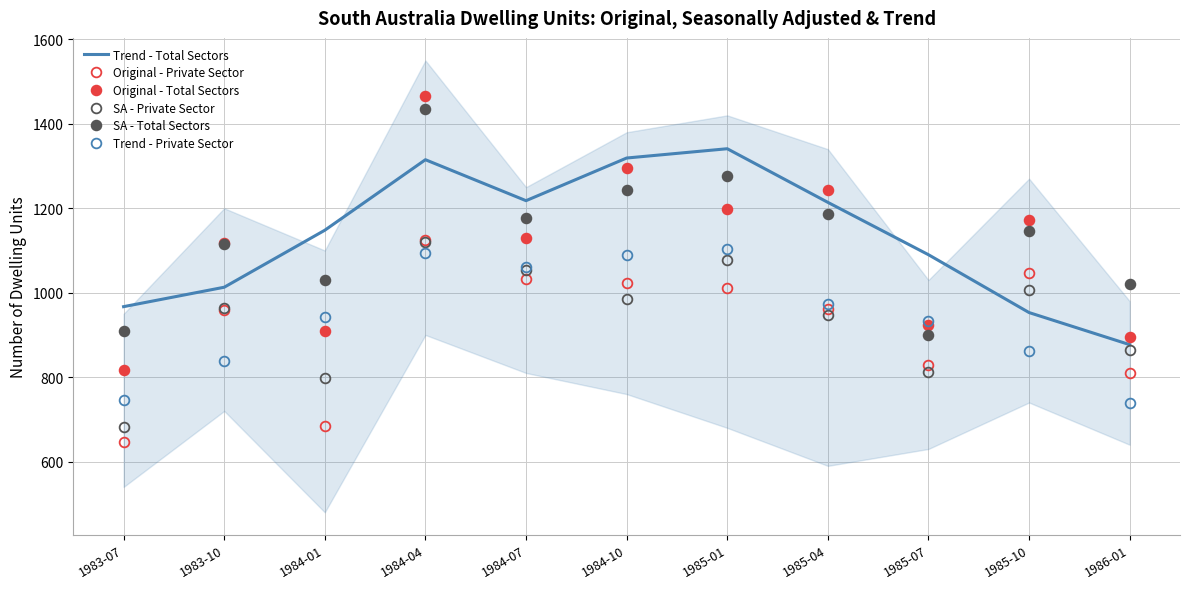

Which category has the highest value across all series?

1984-04